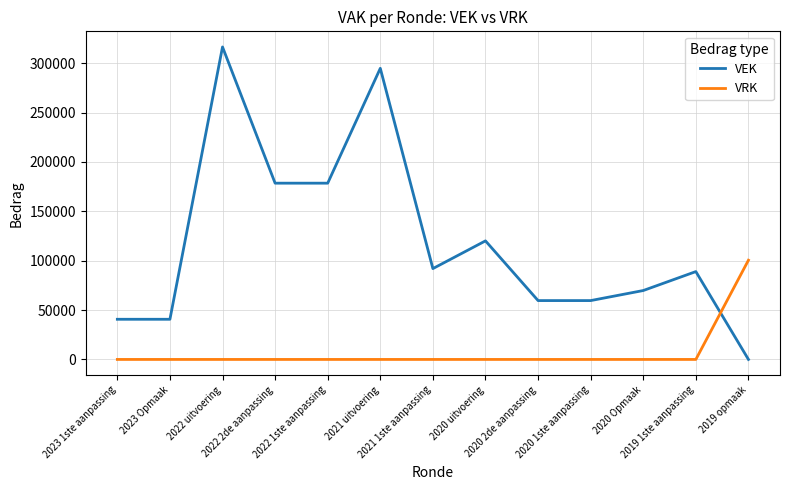

Which series ends up on top after the final intersection of VEK and VRK?

VRK